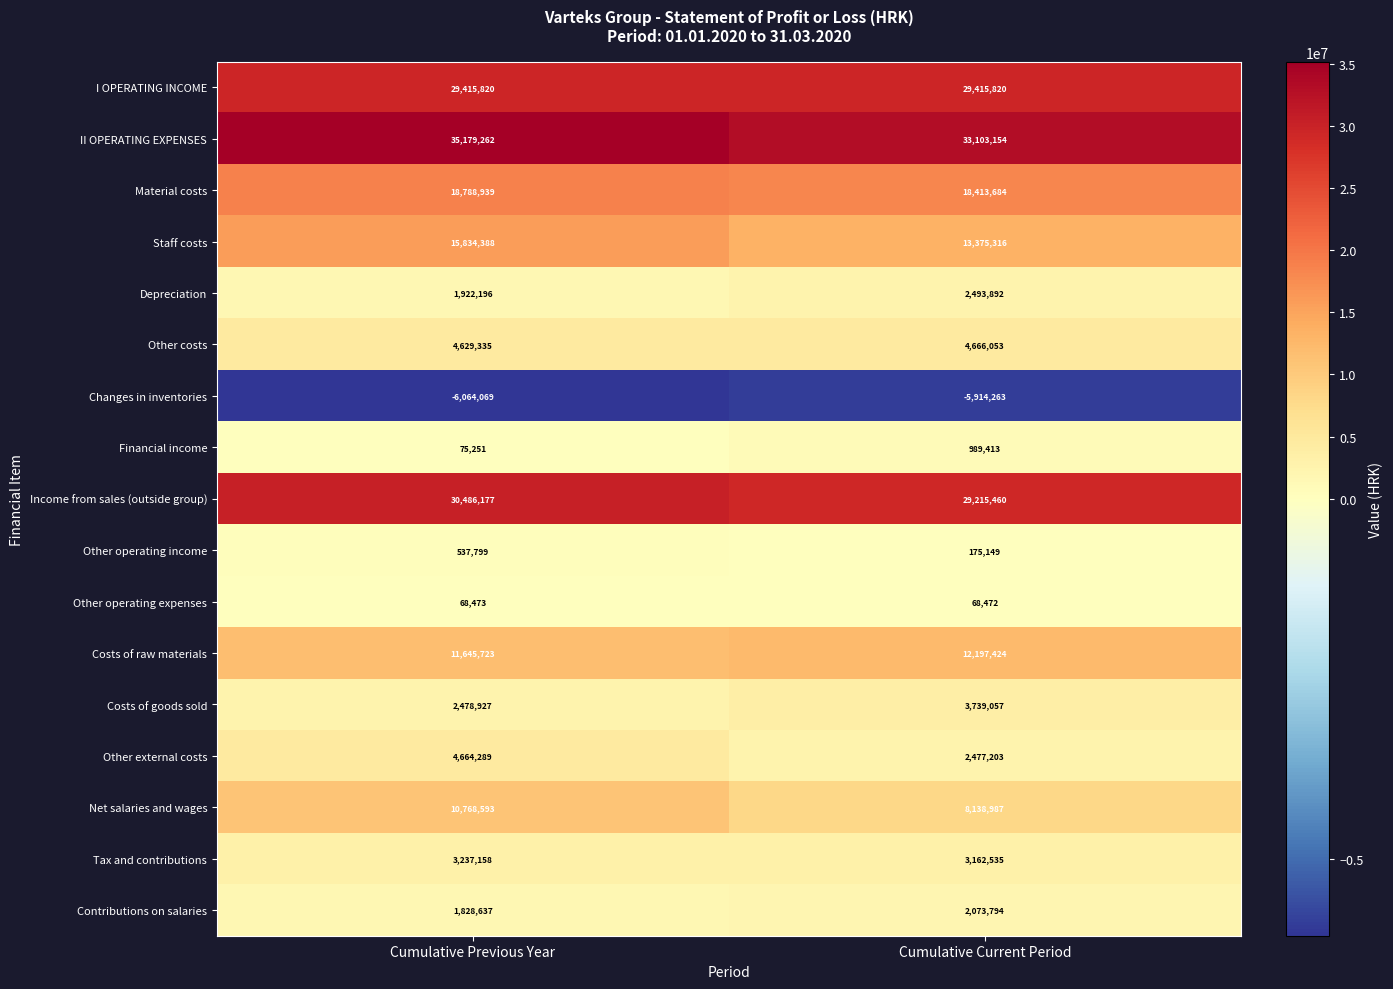

At which label is Tax and contributions closest to 3199846?

Cumulative Current Period